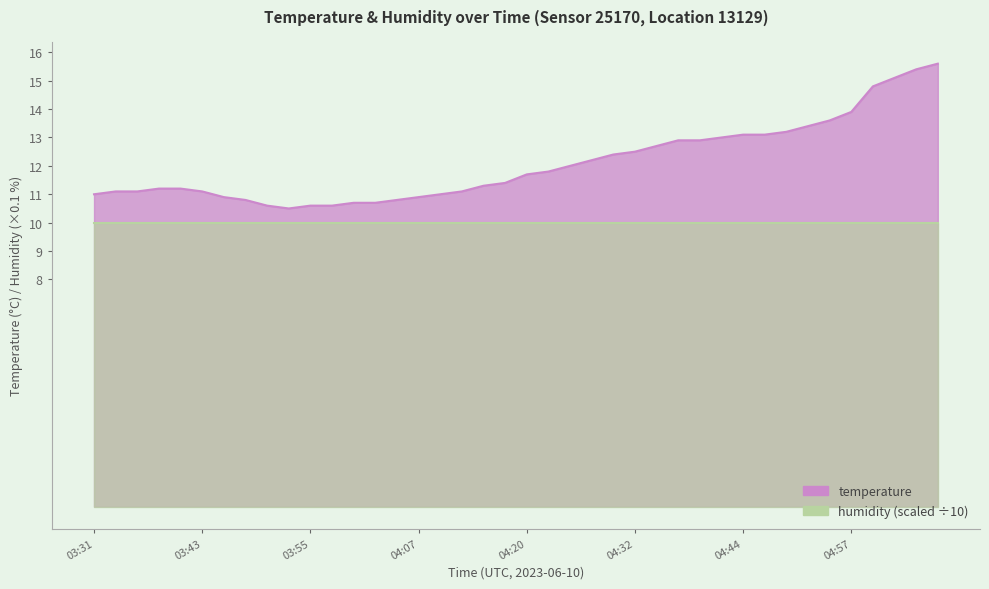

Does the chart display data point markers on the line(s)?

No